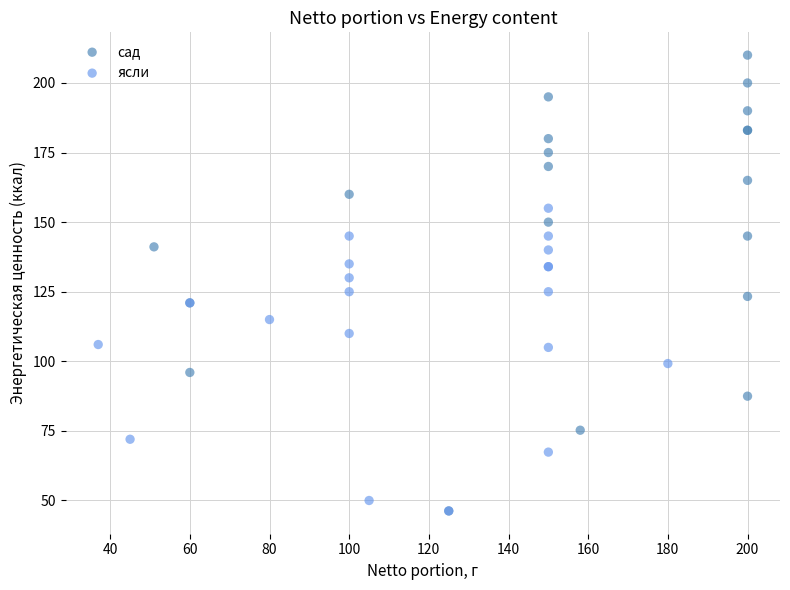

What are all the series names shown in the legend?

сад, ясли